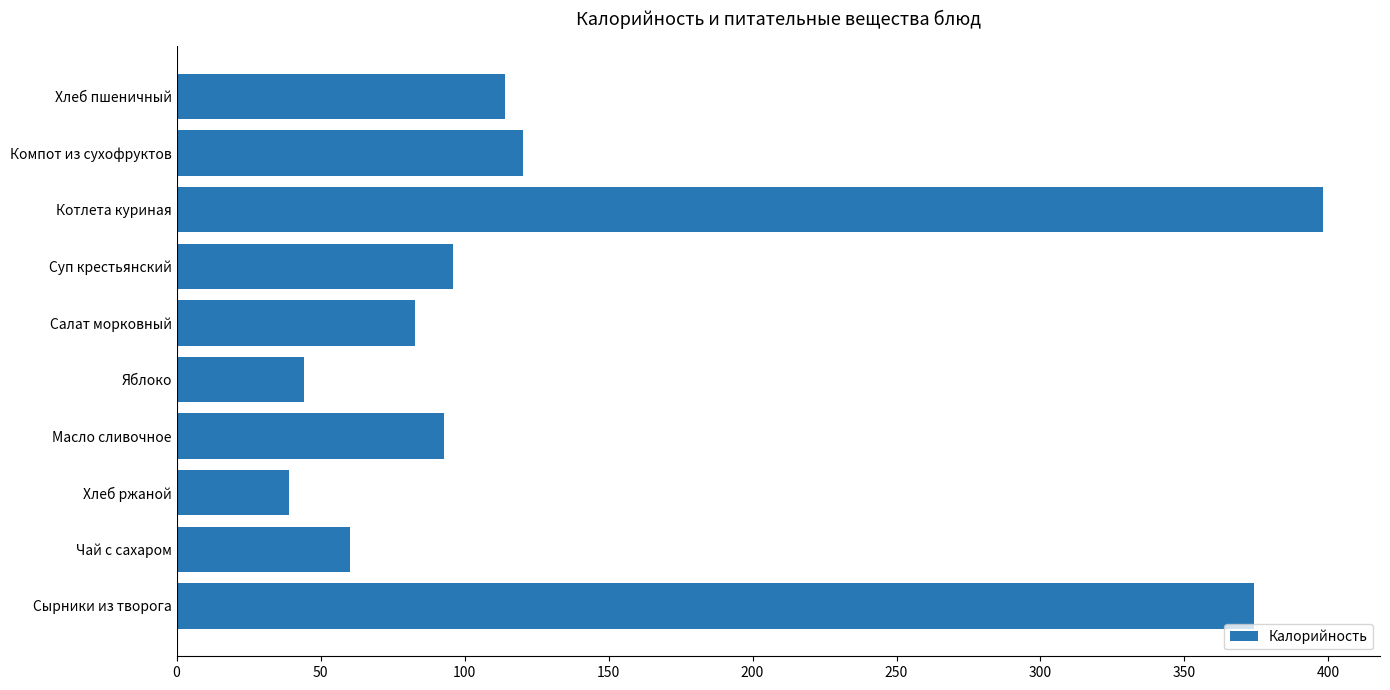

Reading top to bottom, transcribe all the data shown in this chart.

113.9	120.1	398.0	96.1	82.8	44.4	93.0	39.0	60.3	374.0